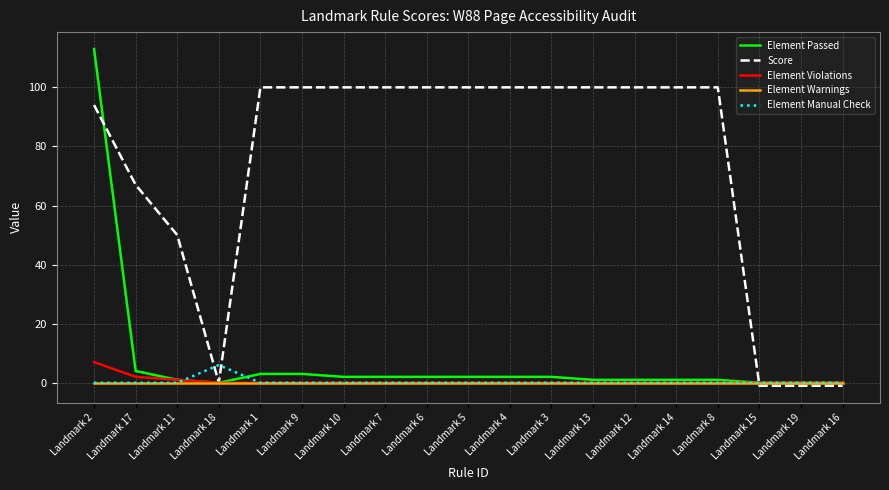

At how many categories does at least one series exceed 110?

1